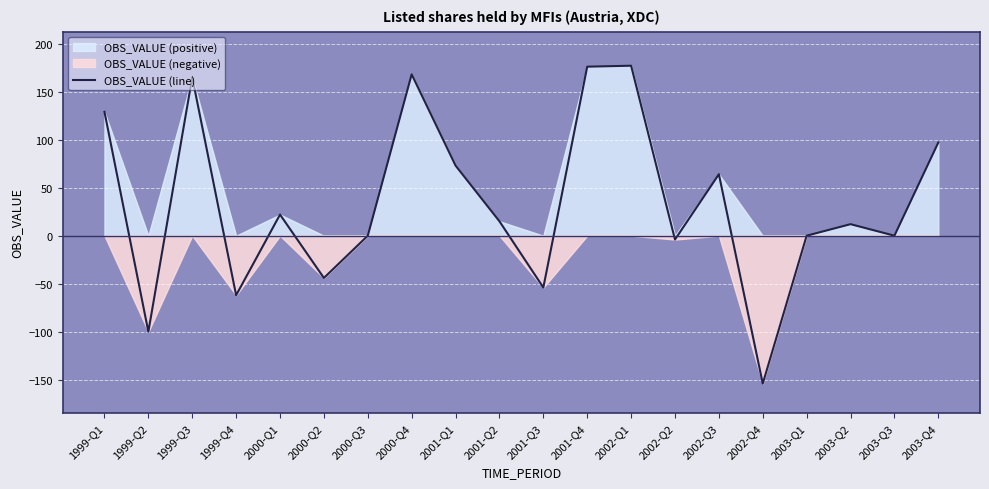

Reading left to right, transcribe all the data shown in this chart.

129	-100	165	-62	22	-44	0	168	73	15	-54	176	177	-4	64	-154	0	12	0	97